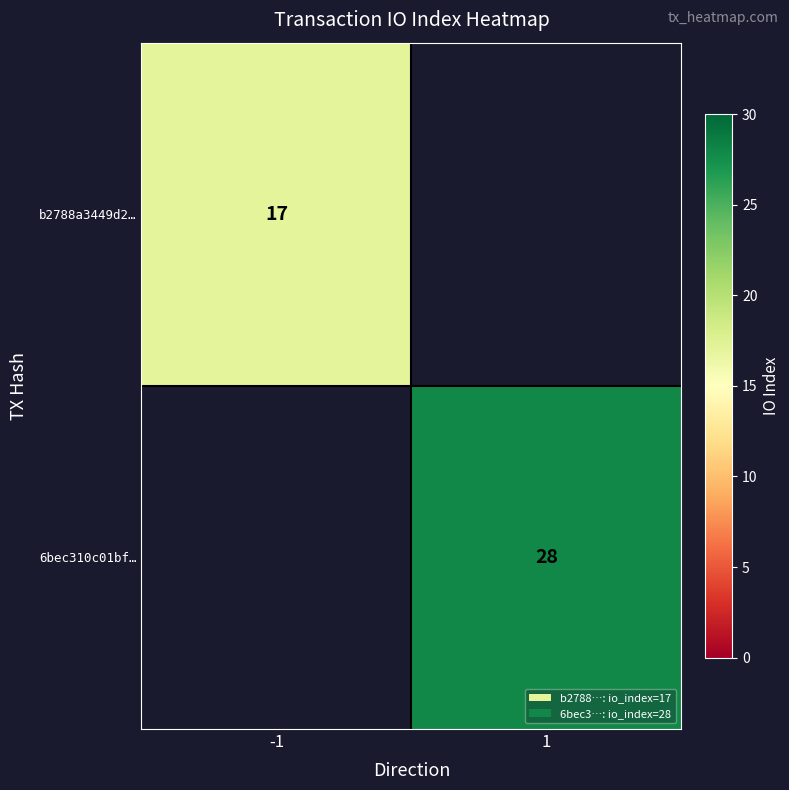

Count the number of categories in the chart.

2